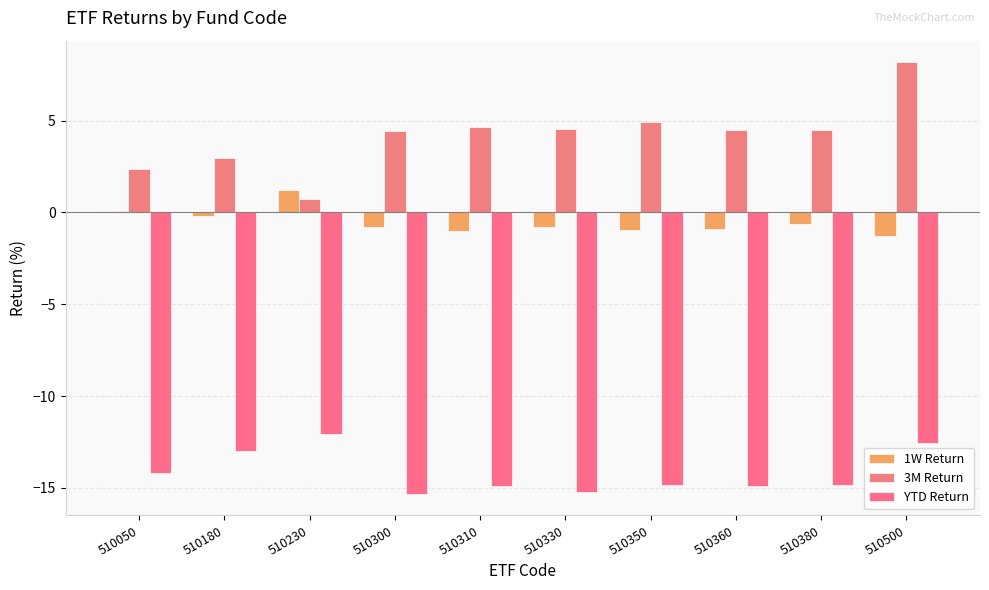

What is the value of the 1W Return bar at the 9th from the left?

-0.6